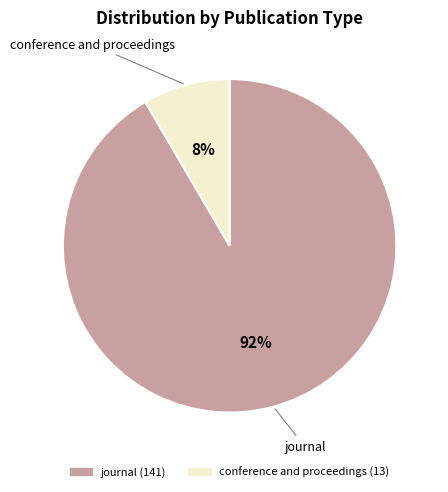

Which category has the smallest portion of the pie?

conference and proceedings